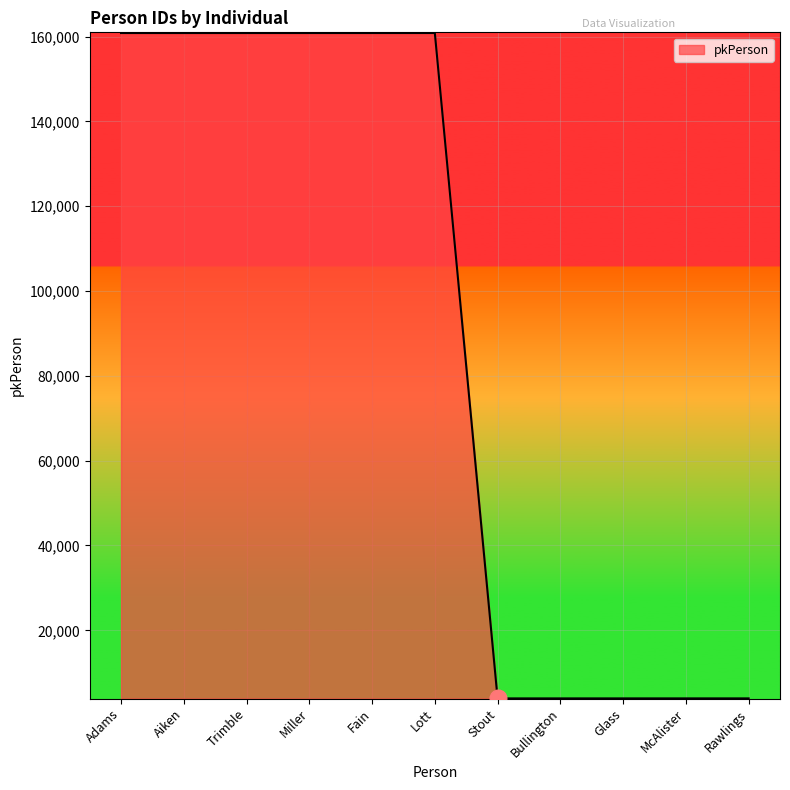

What is the sum of the values at Fain and Lott?

321703